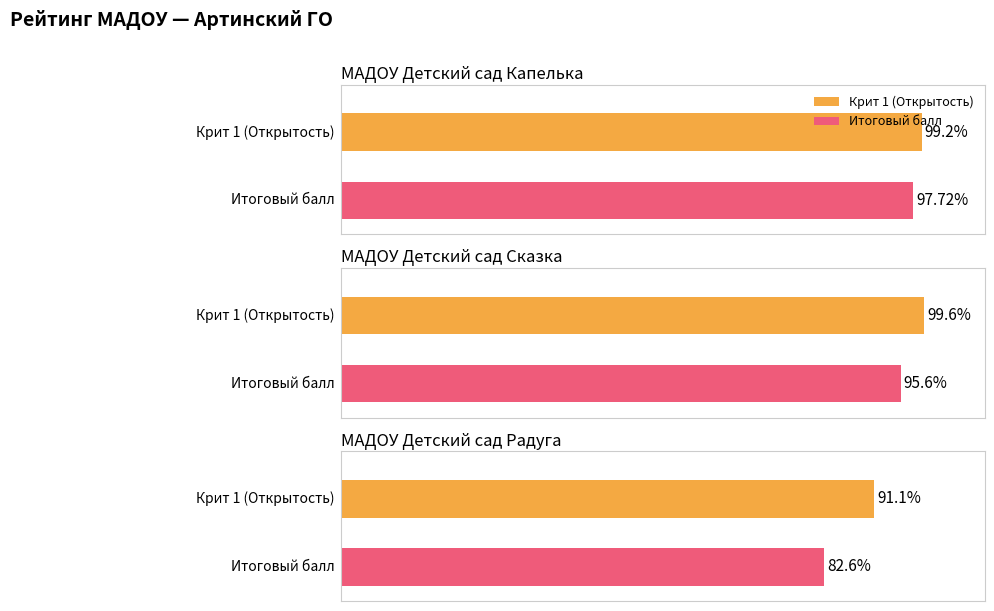

Is it true that Крит 3 equals 54.0 at МАДОУ Детский сад Капелька?

False